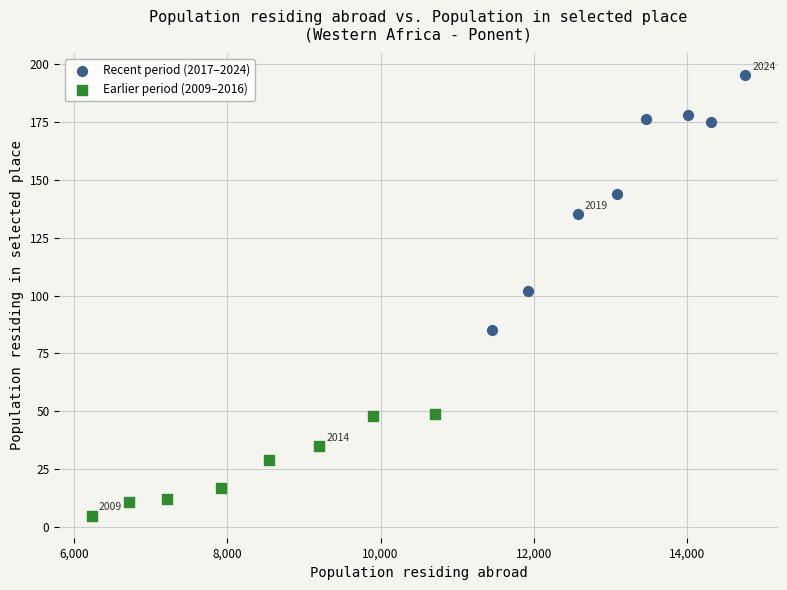

Which series contains the lowest Y value?

Earlier period (2009–2016)